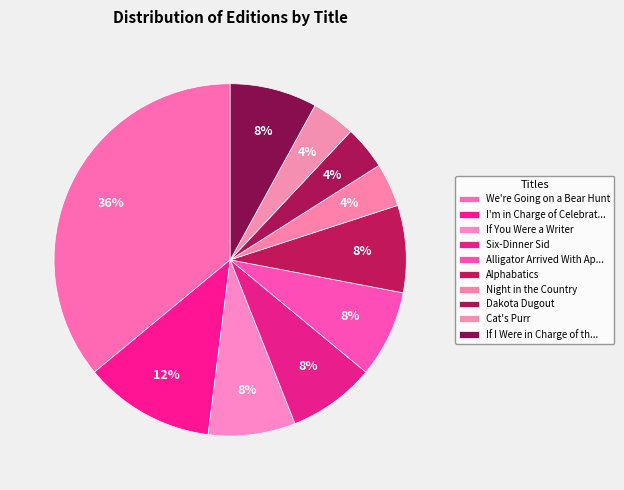

Count the number of slices in the pie.

10